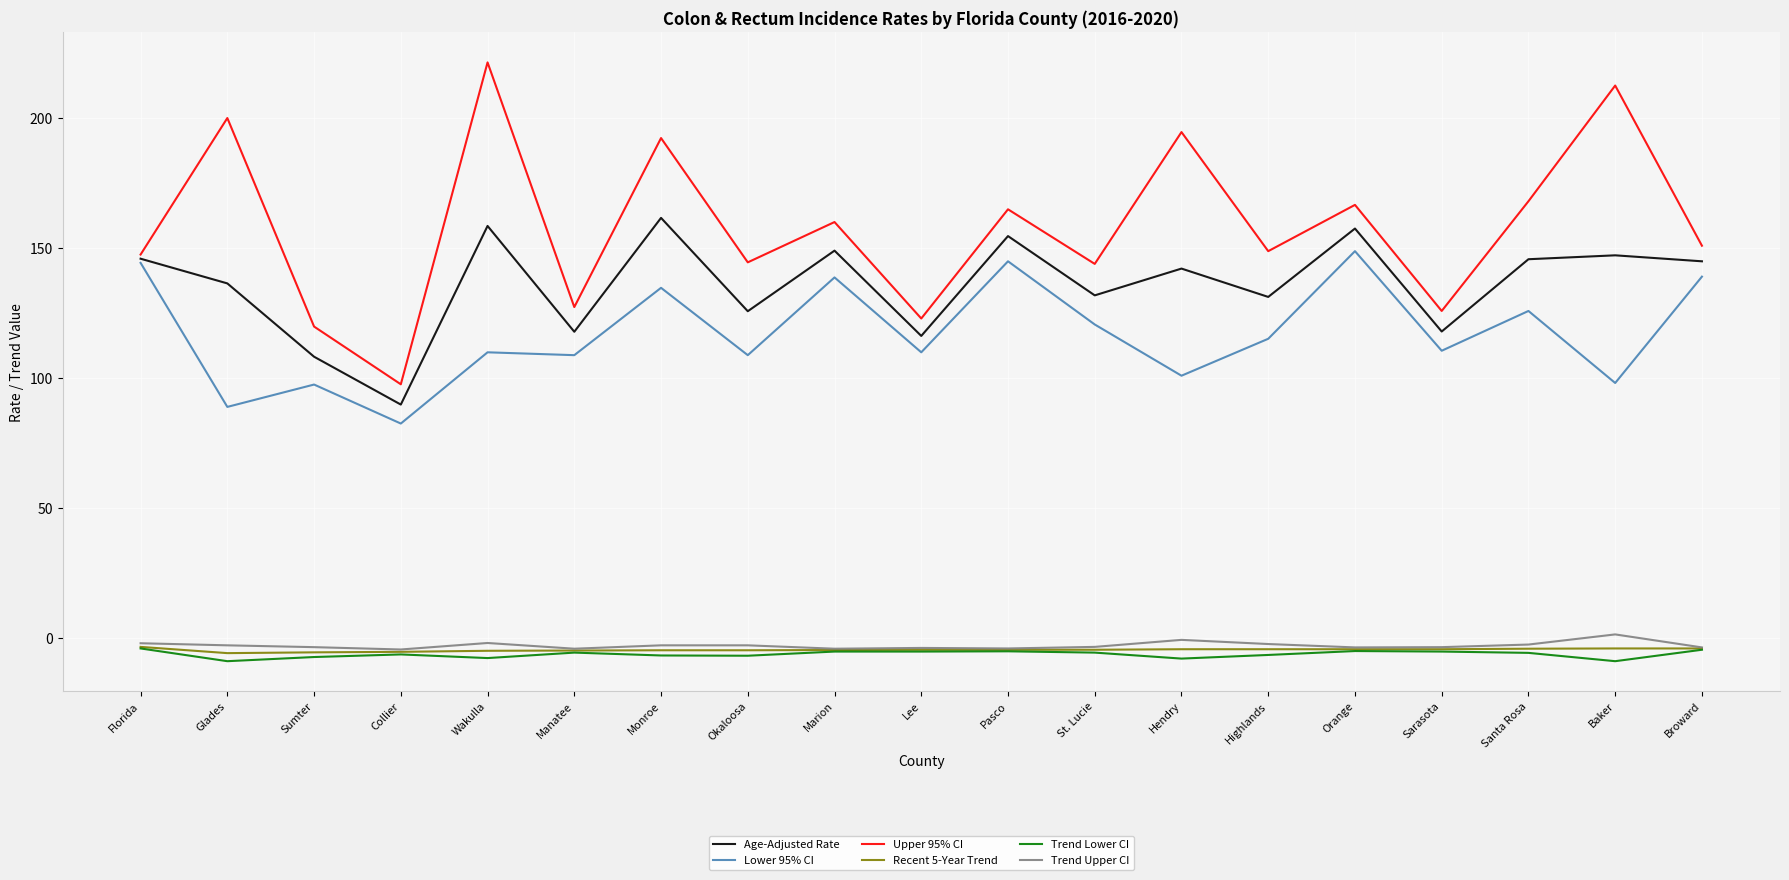

What is the maximum value shown in the chart?

221.5